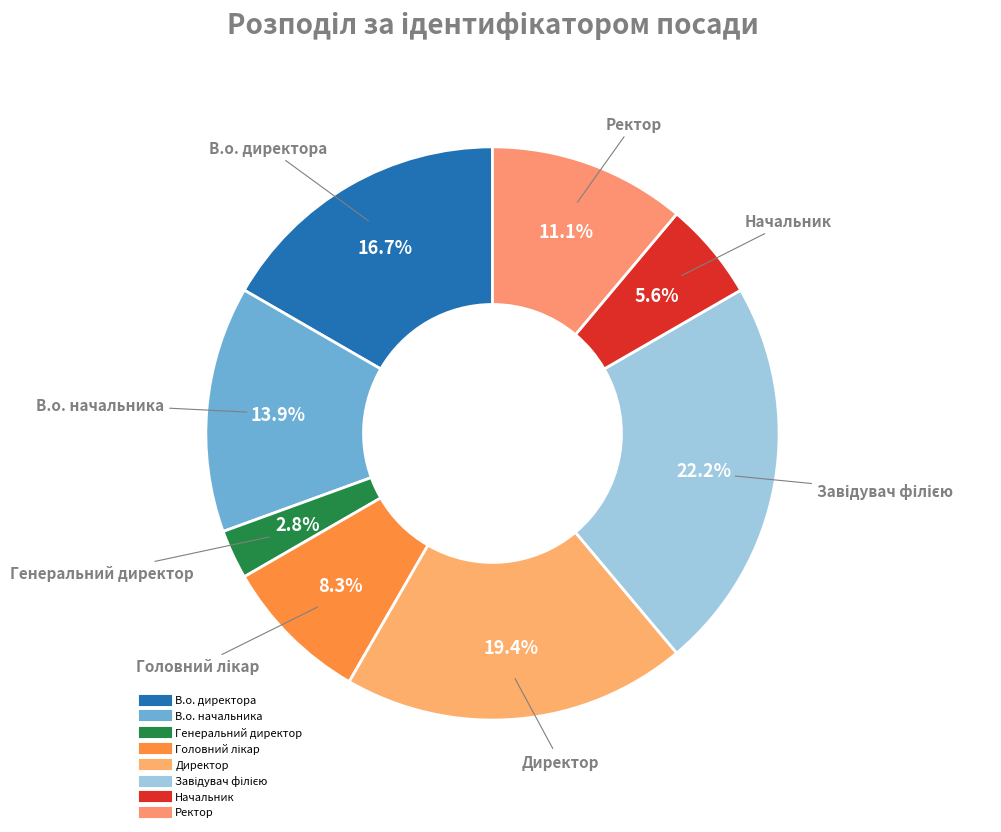

Which has a higher value, Директор or В.о. начальника?

Директор